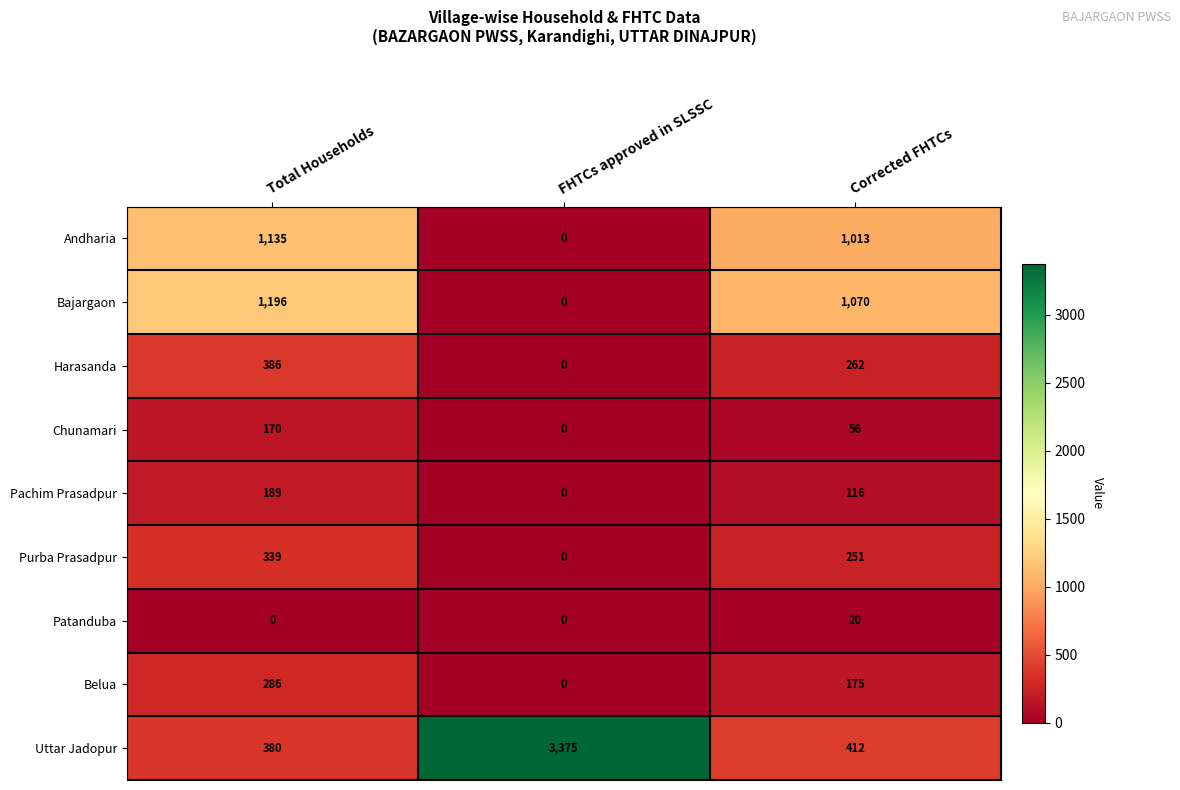

Which label corresponds to the largest value in the chart?

FHTCs approved in SLSSC